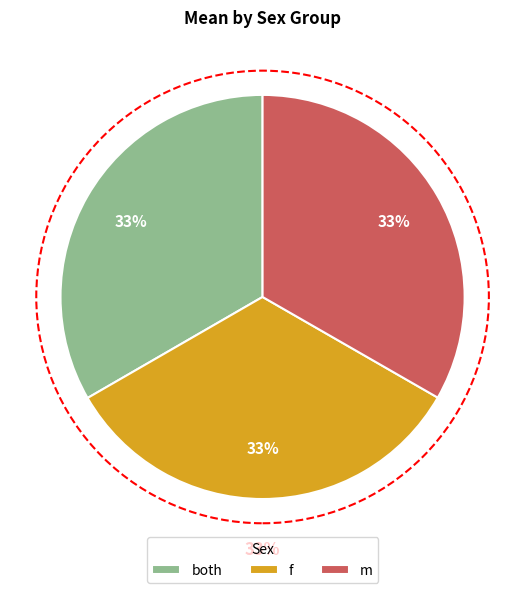

At m, list the series in order from smallest to largest.

f, both, m